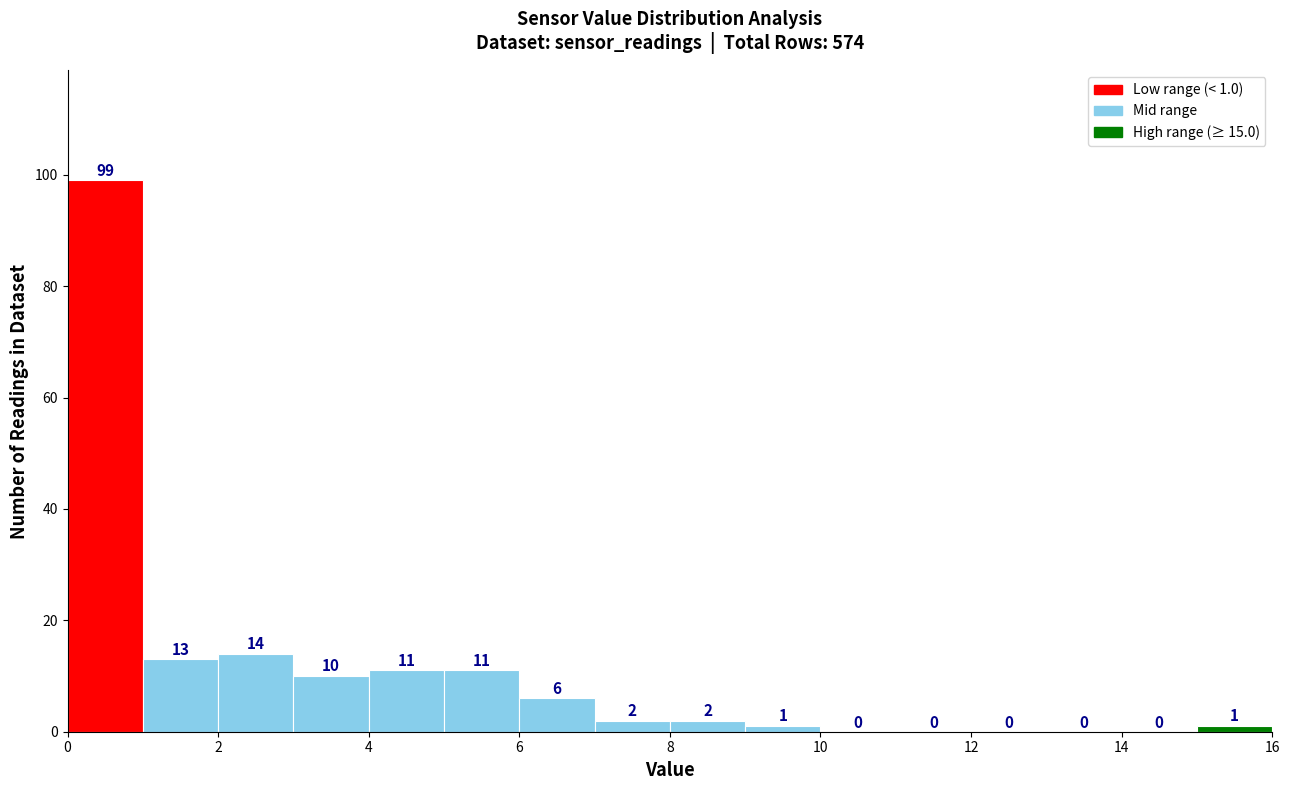

Which range on the x-axis has the tallest bar?

0 to 1